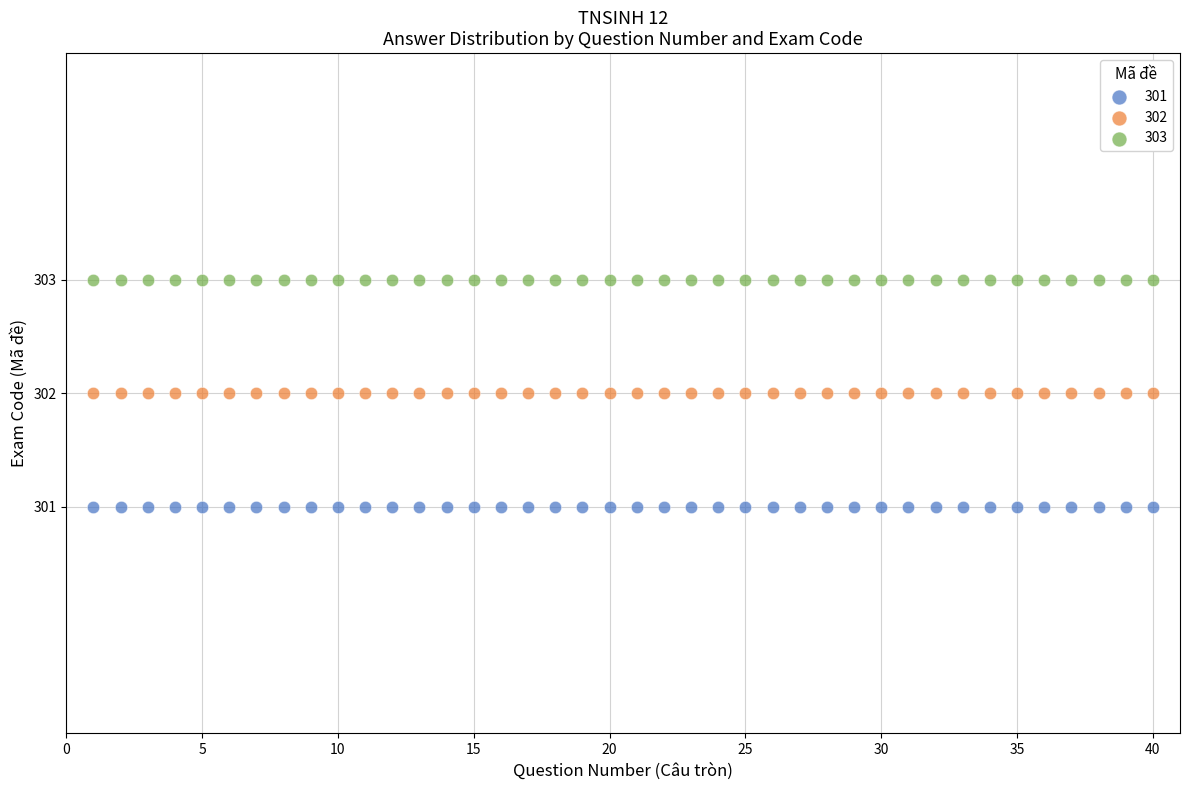

Which series reaches the minimum Y coordinate?

301